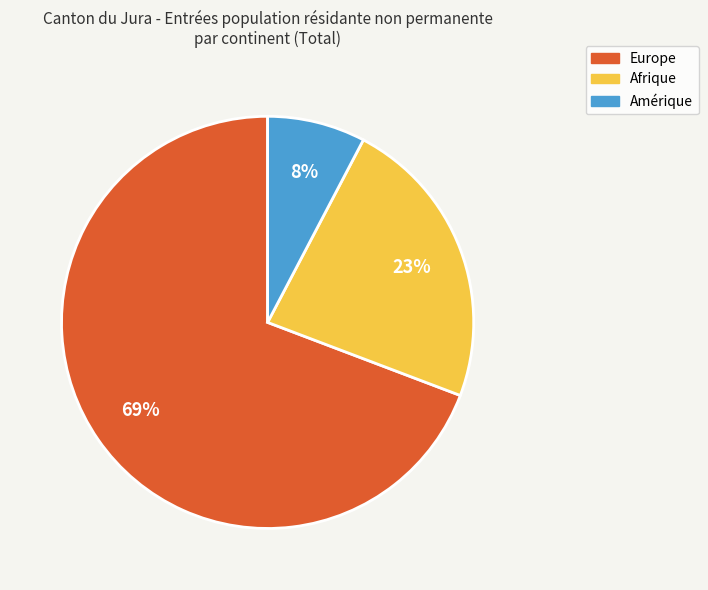

Is there any slice that represents more than half of the pie?

Yes